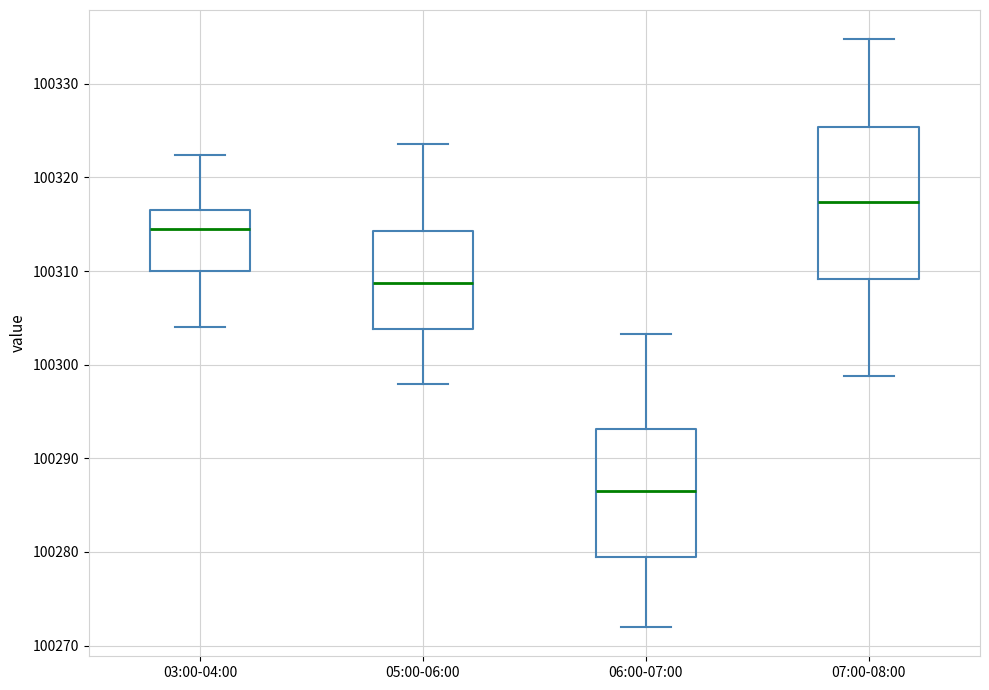

Which box's median line is the highest?

07:00-08:00